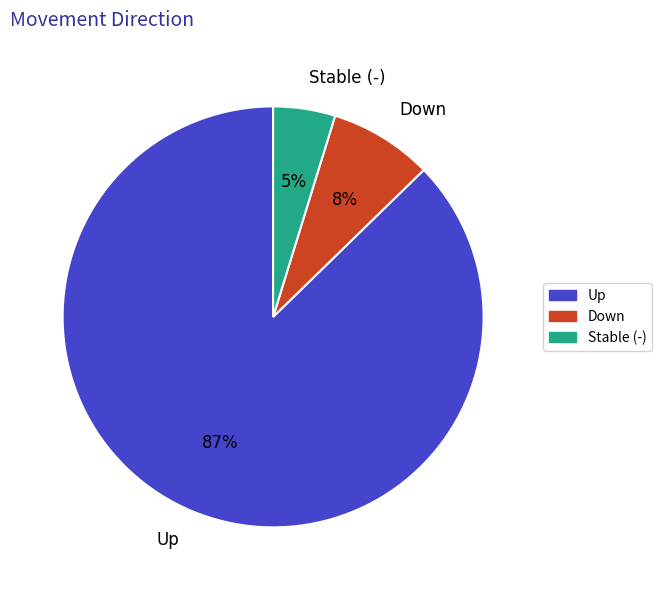

Is there a majority slice in this chart?

Yes